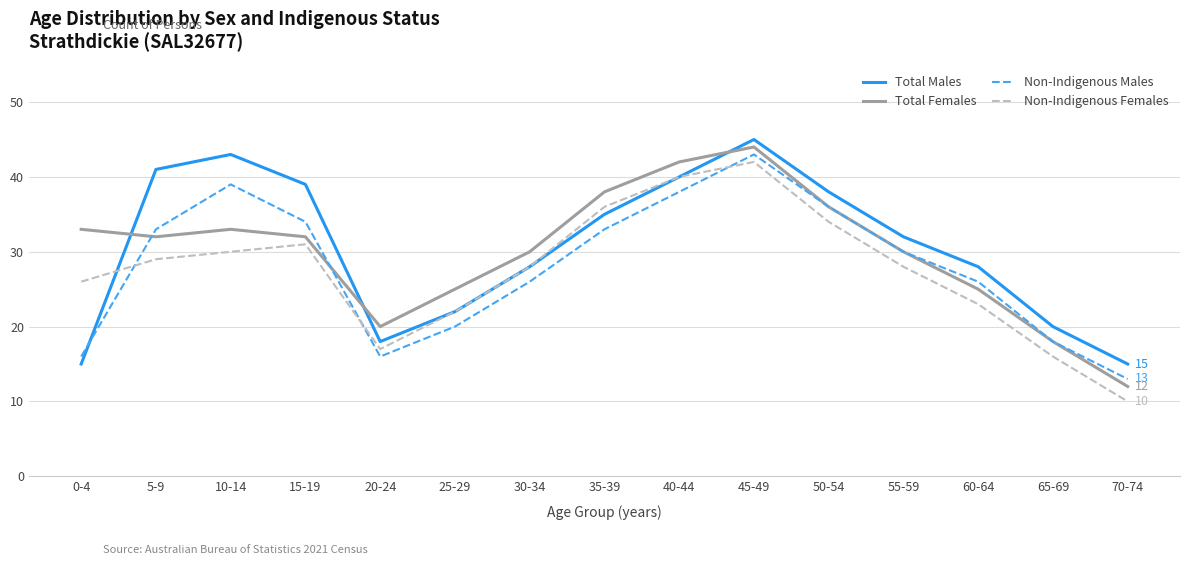

The value of Total Females at 5-9 is 32. True or false?

True